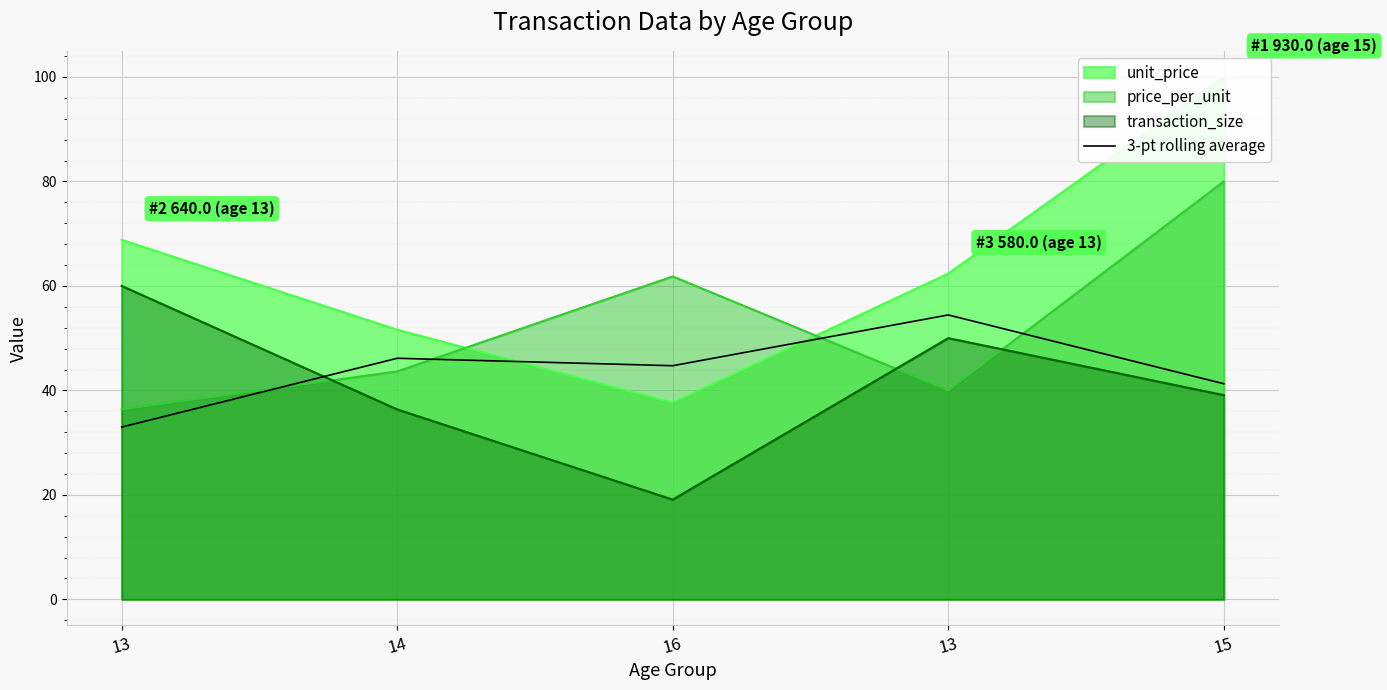

Between 13 and 14, which is larger?

14